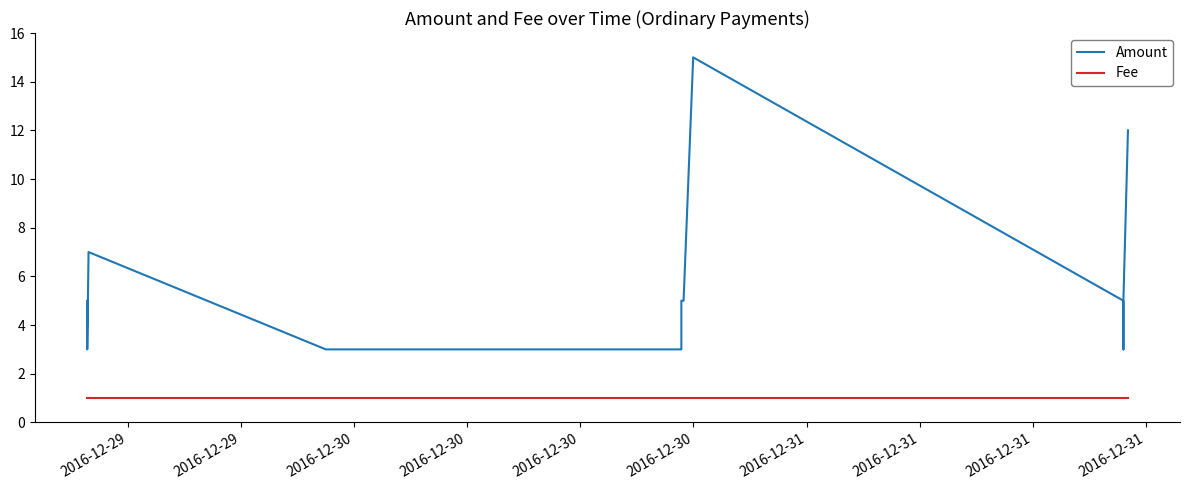

Is the value of Fee at 2016-12-30 greater than the value of Amount at 2016-12-31?

No